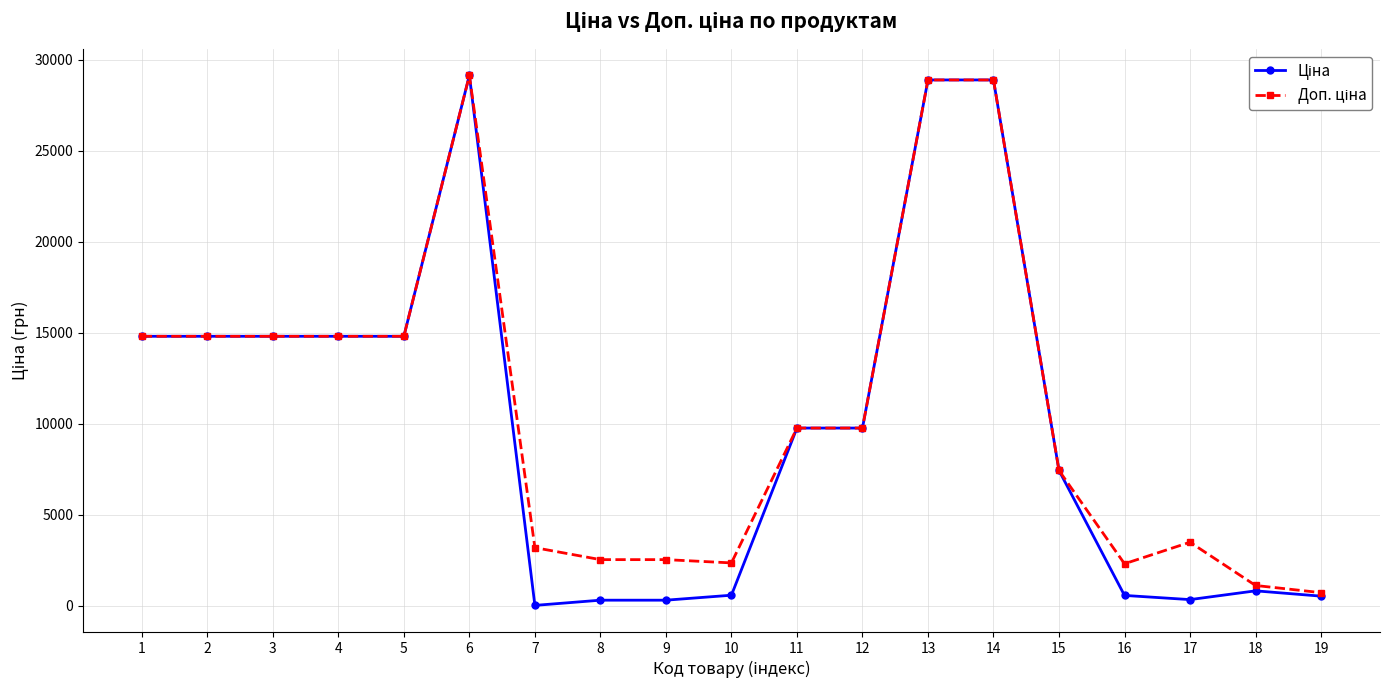

What is the maximum value shown in the chart?

29152.3